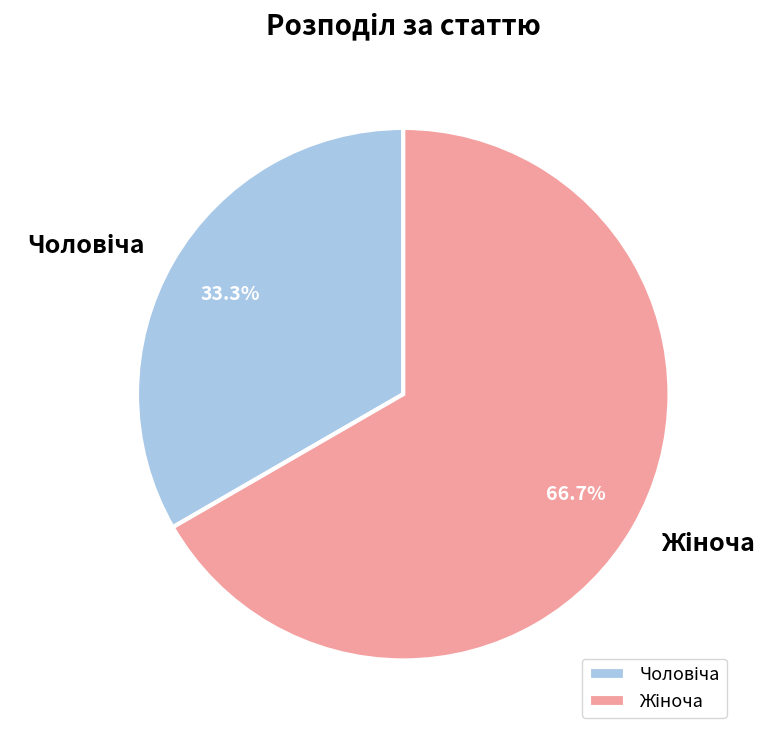

Is there any slice that represents more than half of the pie?

Yes